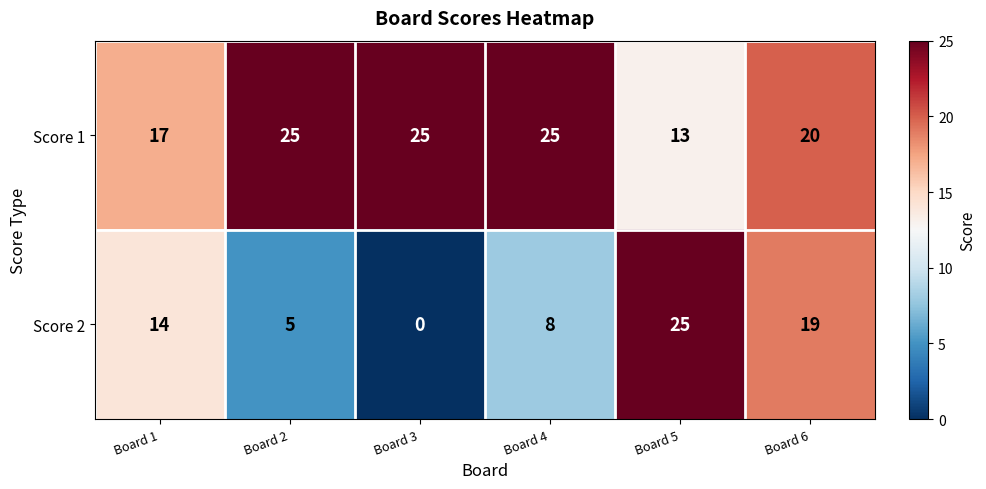

Between Board 3 and Board 5, which series saw the biggest shift?

Score 2